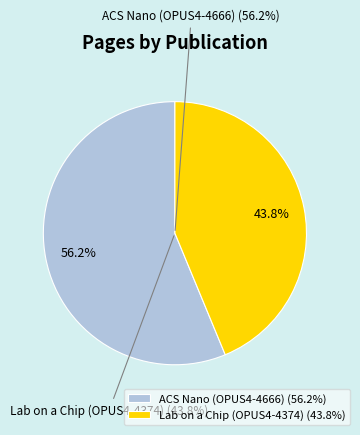

What percentage is the Lab on a Chip (OPUS4-4374) slice, to the nearest percent?

44%